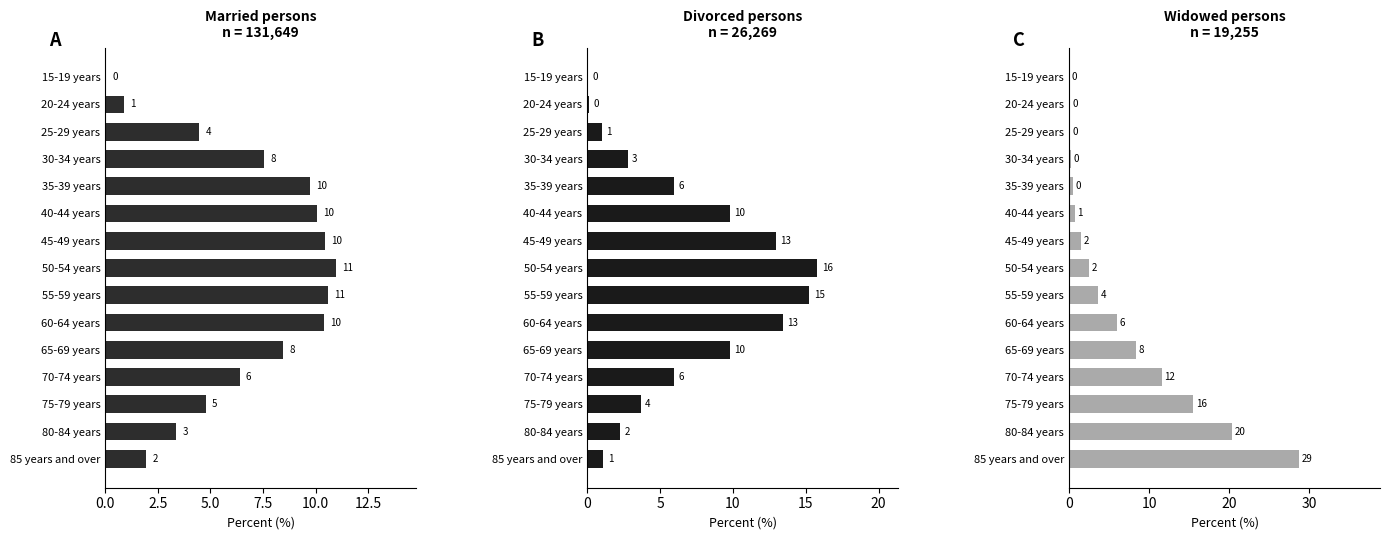

Rank the series by their average value, from lowest to highest.

Widowed (2011), Married (2011), Divorced (2011)